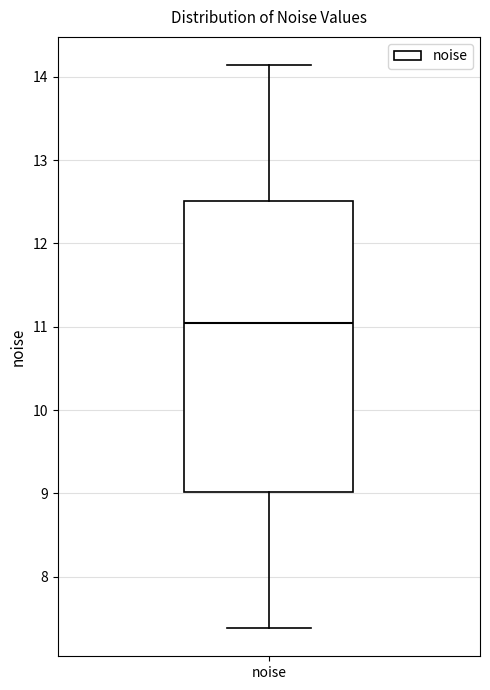

Transcribe this box plot: give where the median line is, the range the box spans, and where the two whiskers end, as read against the y-axis. The values are not printed on the chart, so give them approximately, as read against the axis.

median 11.0, box 9.0 to 12.5, whiskers 7.4 to 14.1